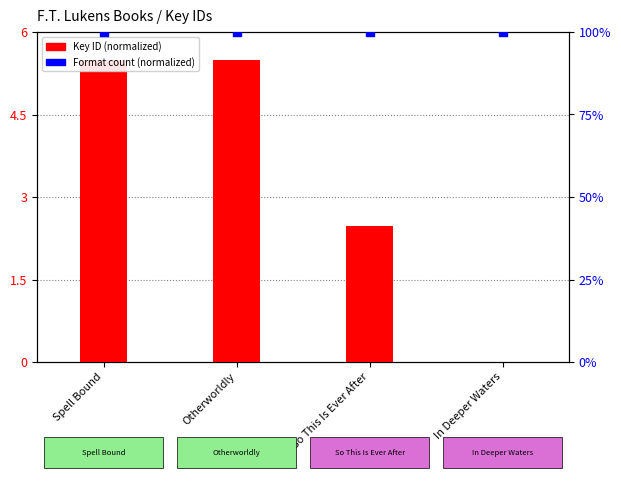

Which series reaches the maximum Y coordinate?

Format count (normalized)